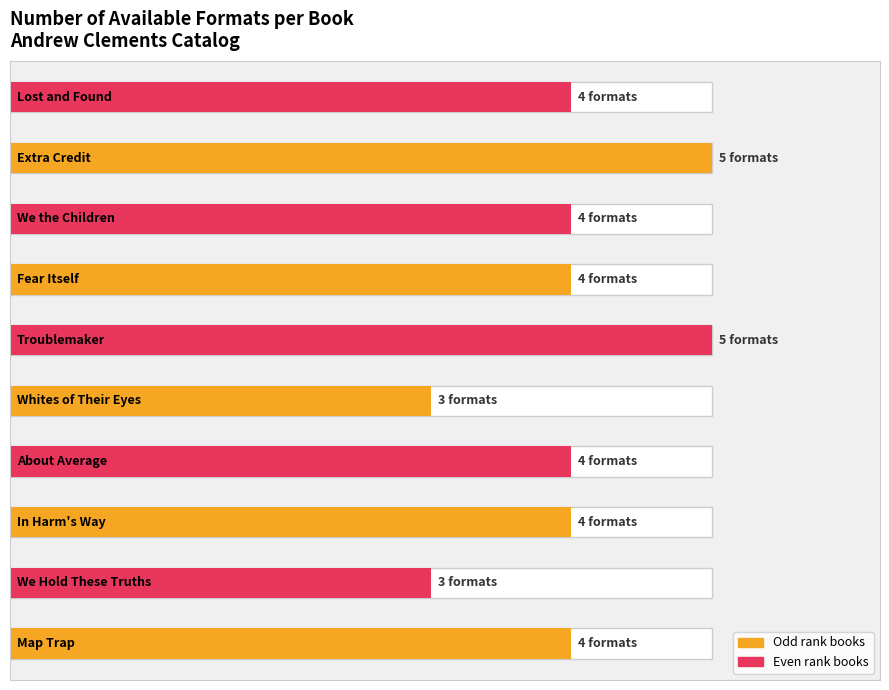

What is the label of the 6th bar from the right?

Whites of Their Eyes